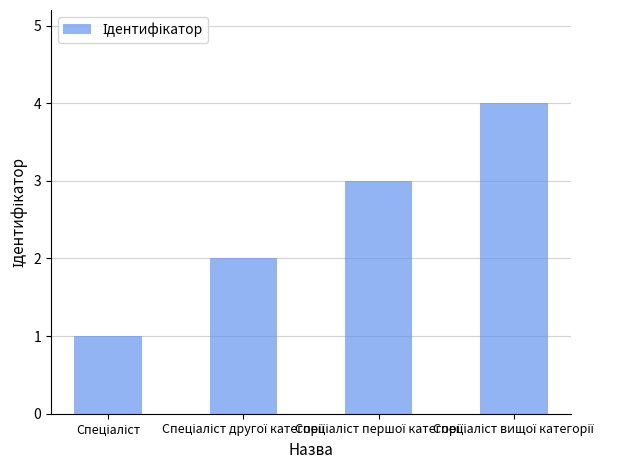

What is the value of the 3rd bar from the left?

3